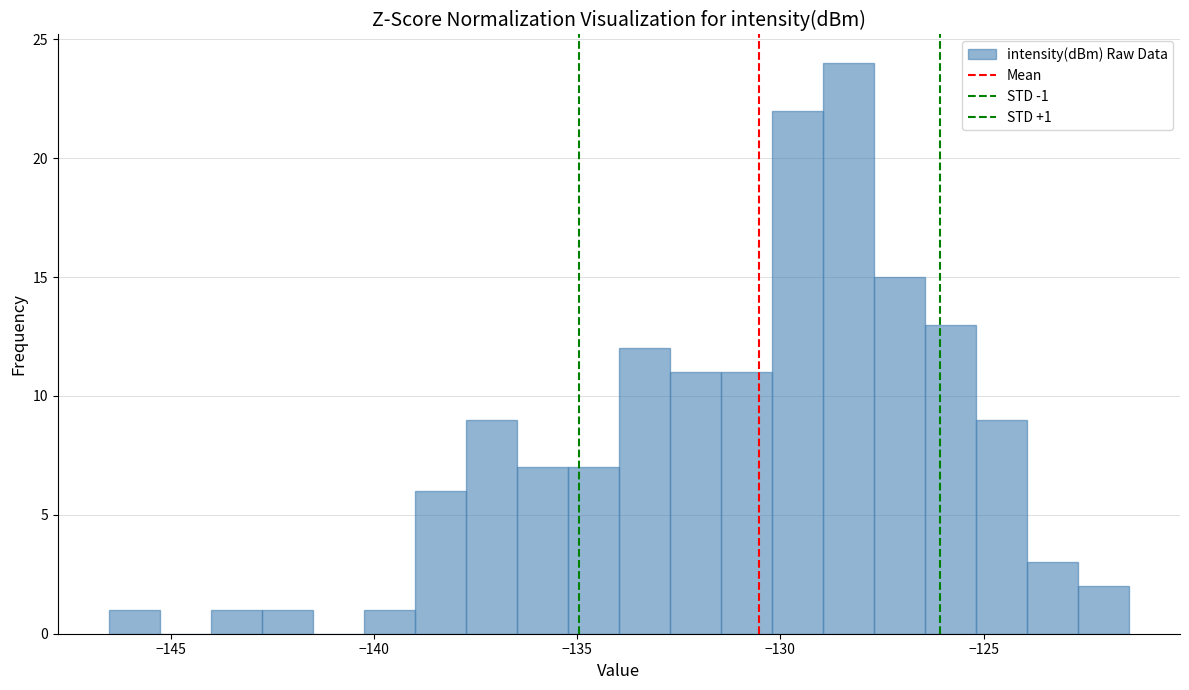

Read against the x-axis, roughly where is the centre of the tallest bar?

-128.5